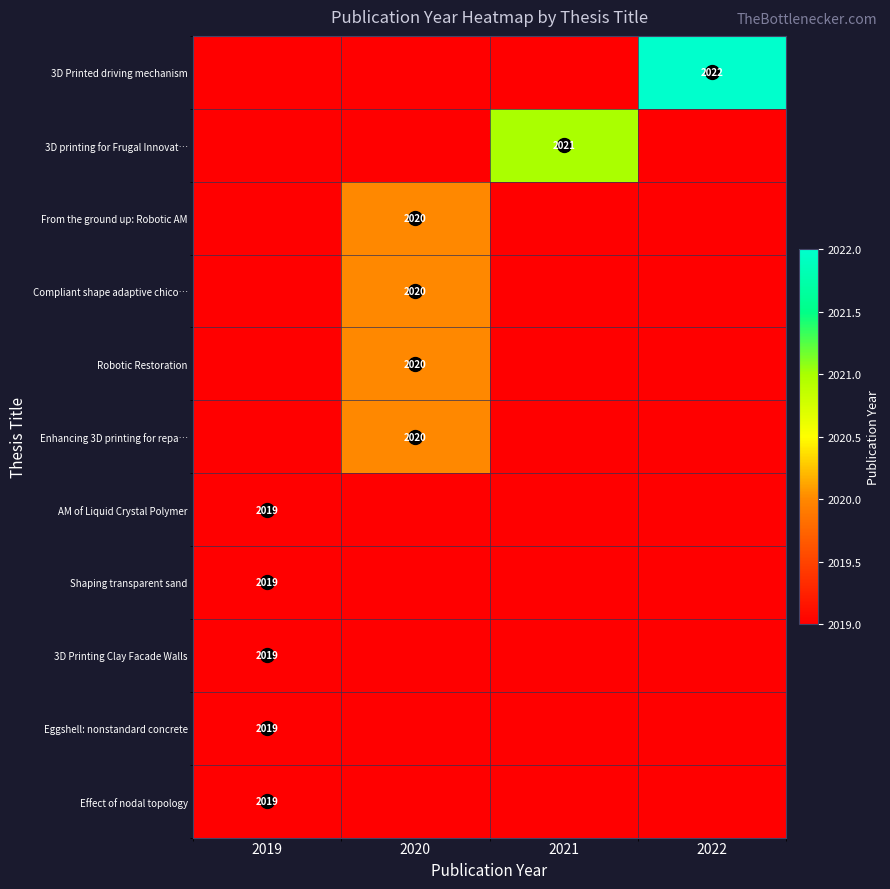

Between 2020 and 2022, which series saw the biggest shift?

3D Printed driving mechanism